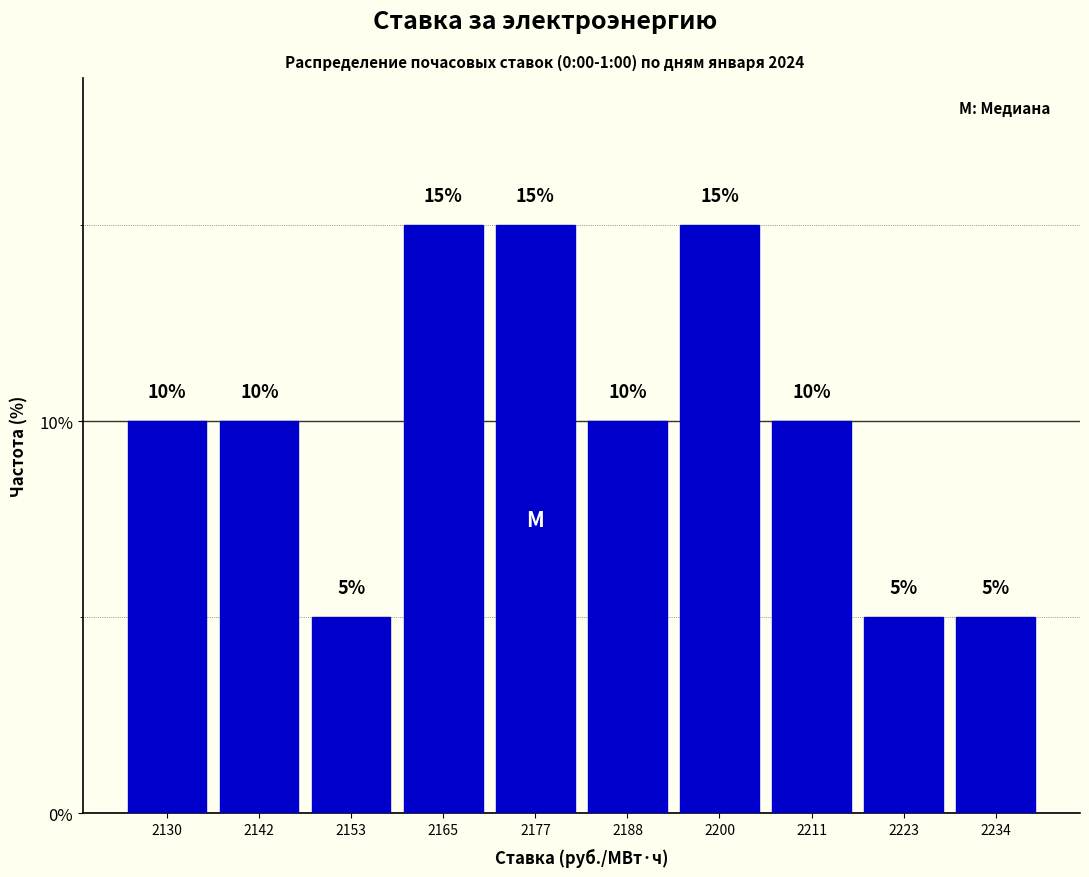

What is the height of the bar covering 2126 to 2136 on the x-axis? The bar edges are not printed on the chart, so give them approximately, as read against the axis.

10